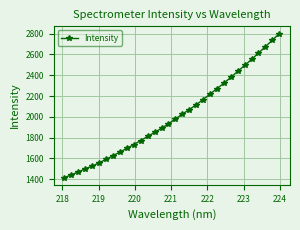

What is the greatest value displayed?

2800.5